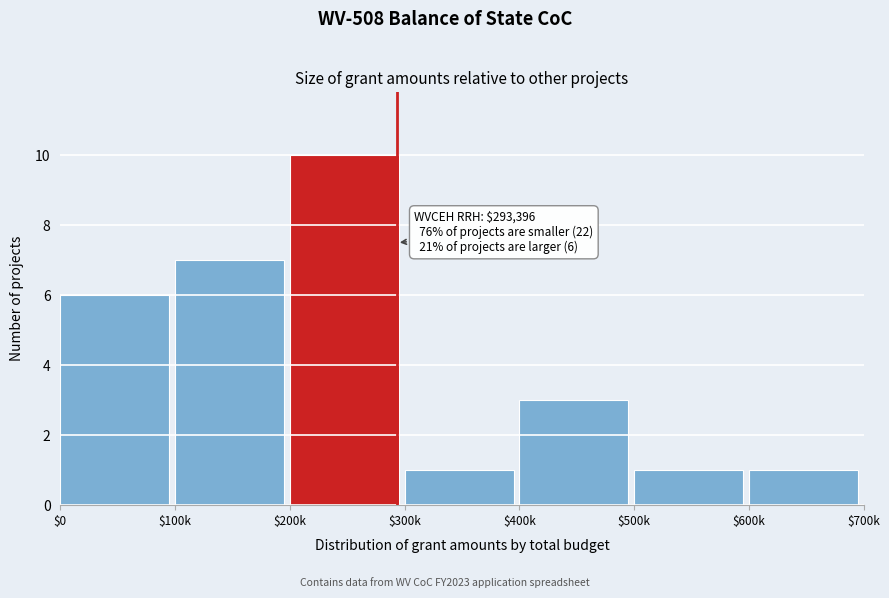

Reading right to left, list all the values displayed in this chart.

1	1	3	1	10	7	6